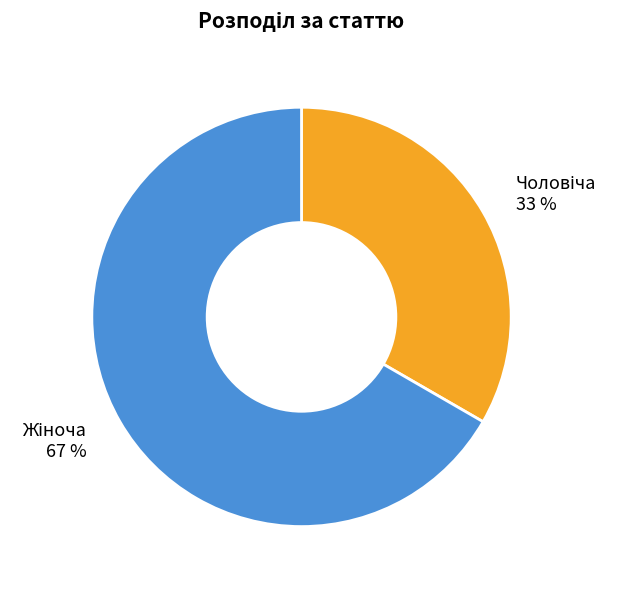

To the nearest percent, what is the average slice percentage?

50%